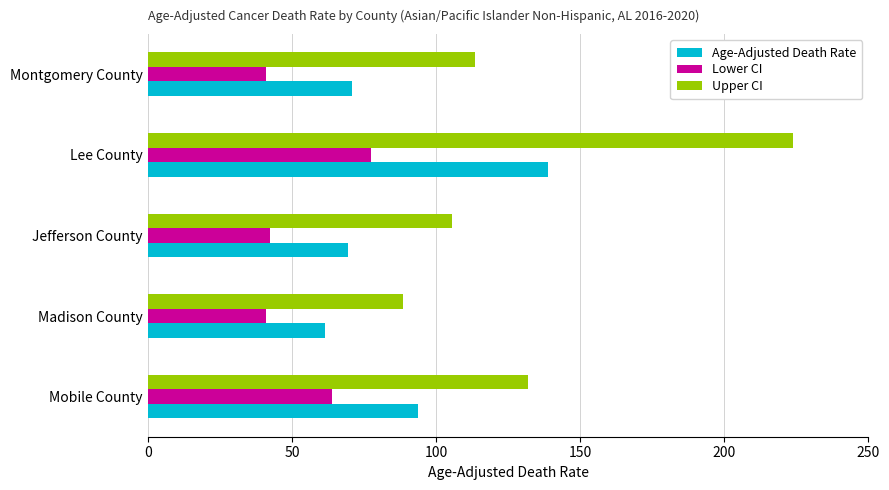

Which series has the largest total across all categories?

Upper CI